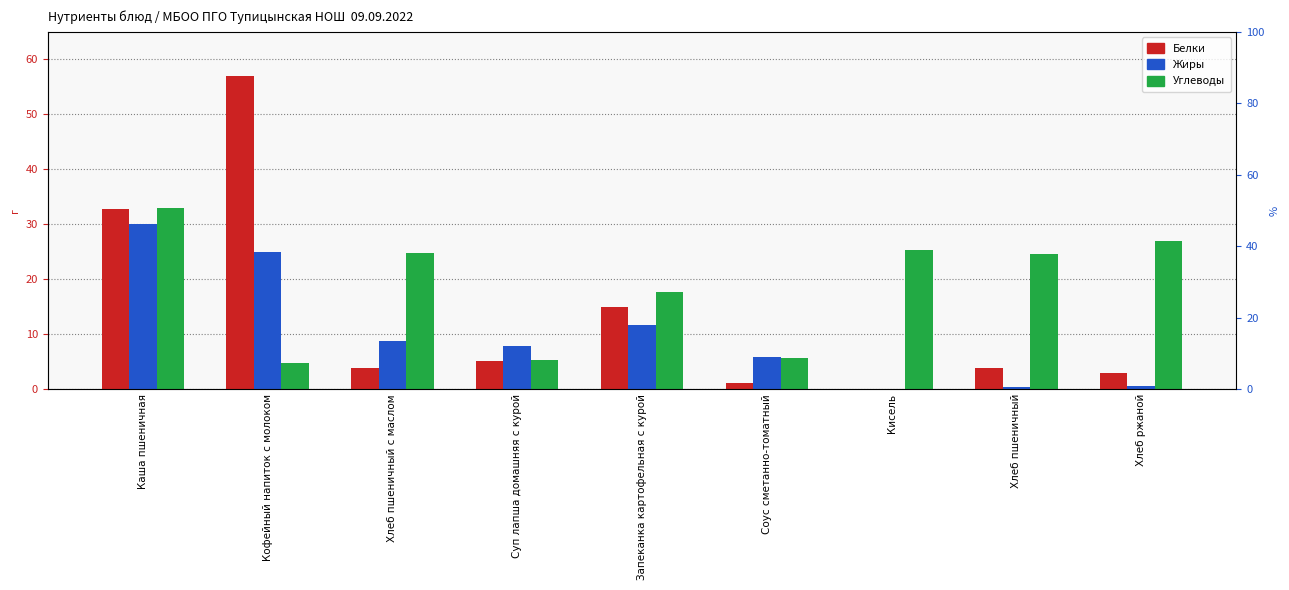

What is the difference between the second highest and second lowest values in the Жиры series?

24.6